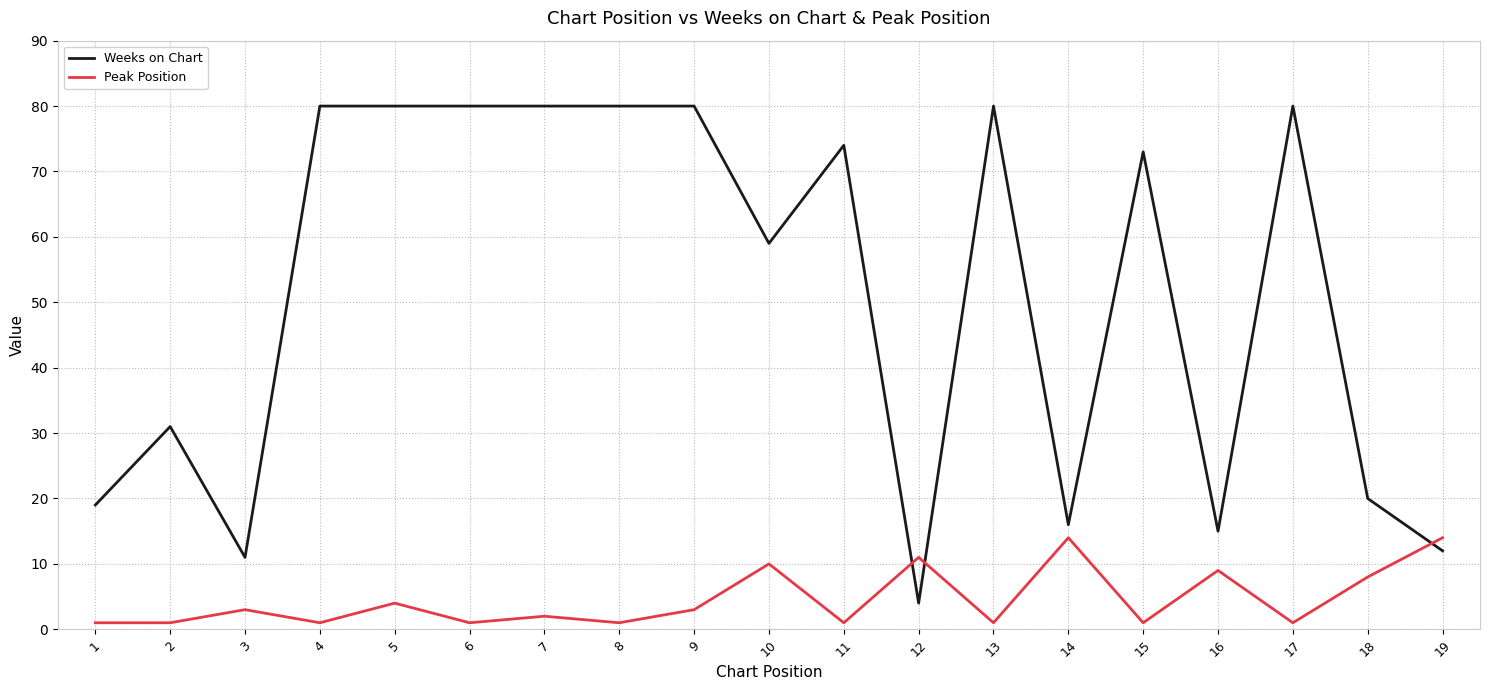

Count the number of categories in the chart.

19